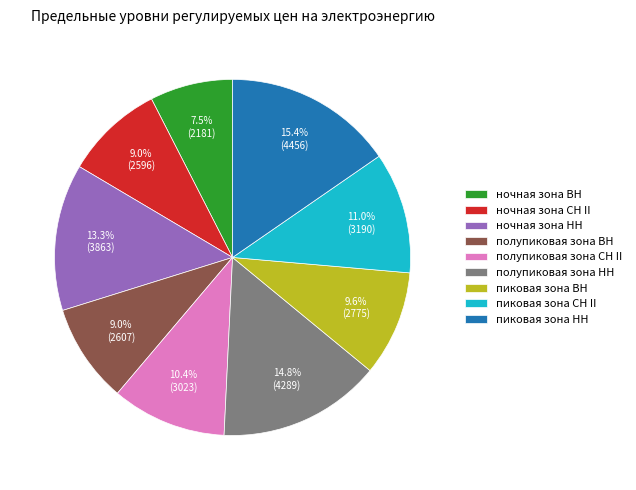

Which slice is the smallest?

ночная зона ВН